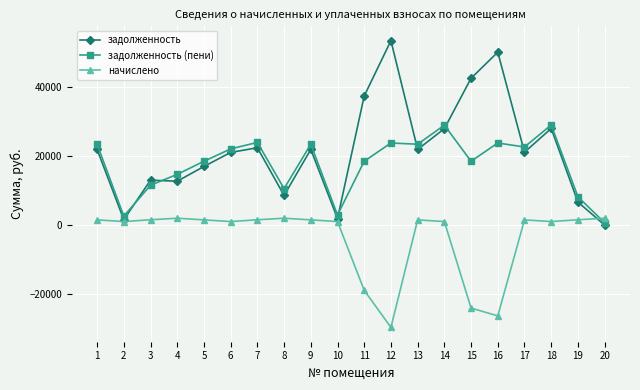

How many lines are shown in the chart?

3